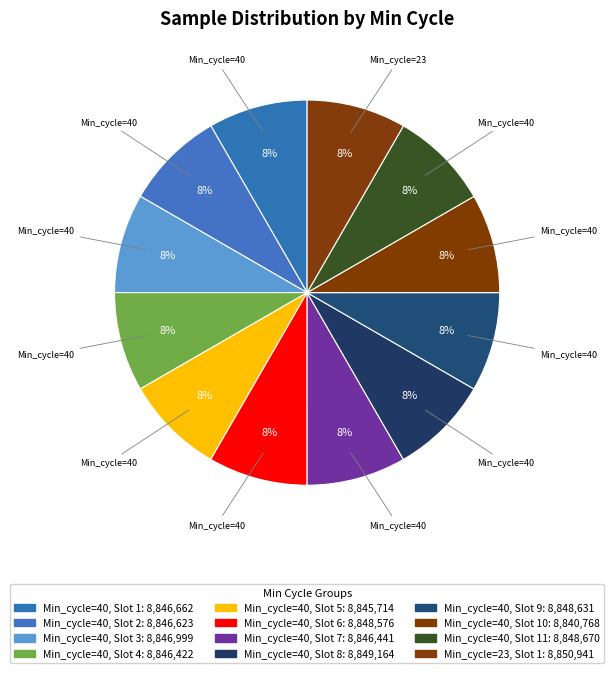

Which category has the biggest portion of the pie?

40